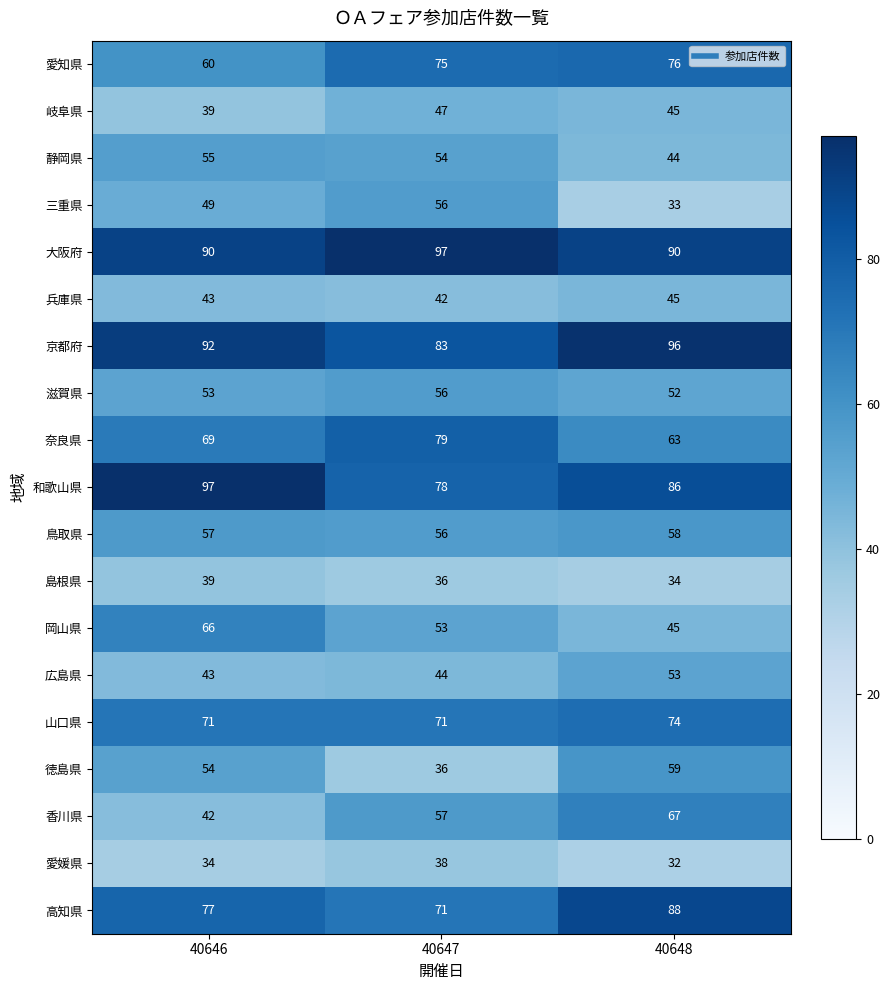

What is the difference between the 岡山県 values at 40648 and 40647?

8